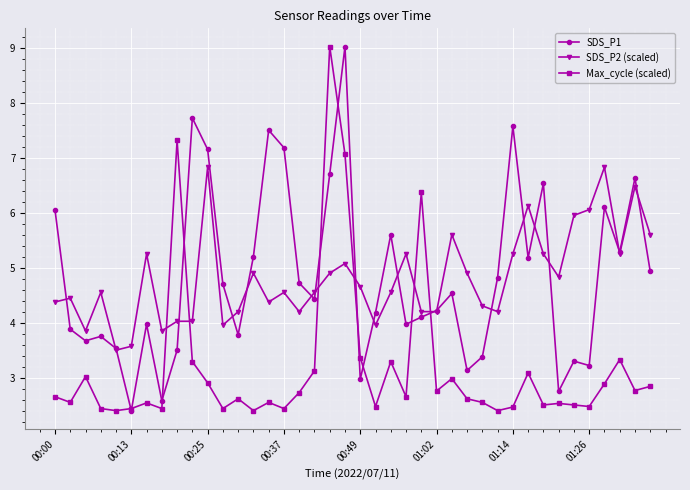

True or false: SDS_P1 and SDS_P2 (scaled) cross at least once.

True